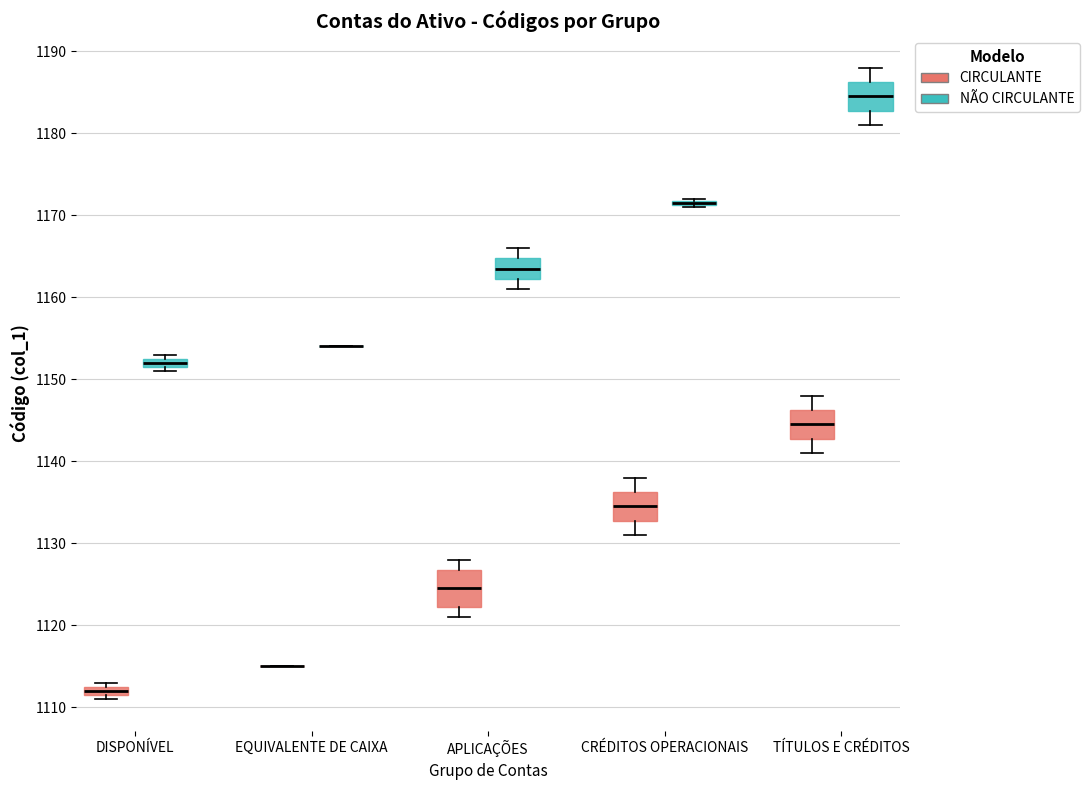

Comparing the boxes themselves (not the whiskers), which one is the tallest?

APLICAÇÕES (CIRCULANTE)